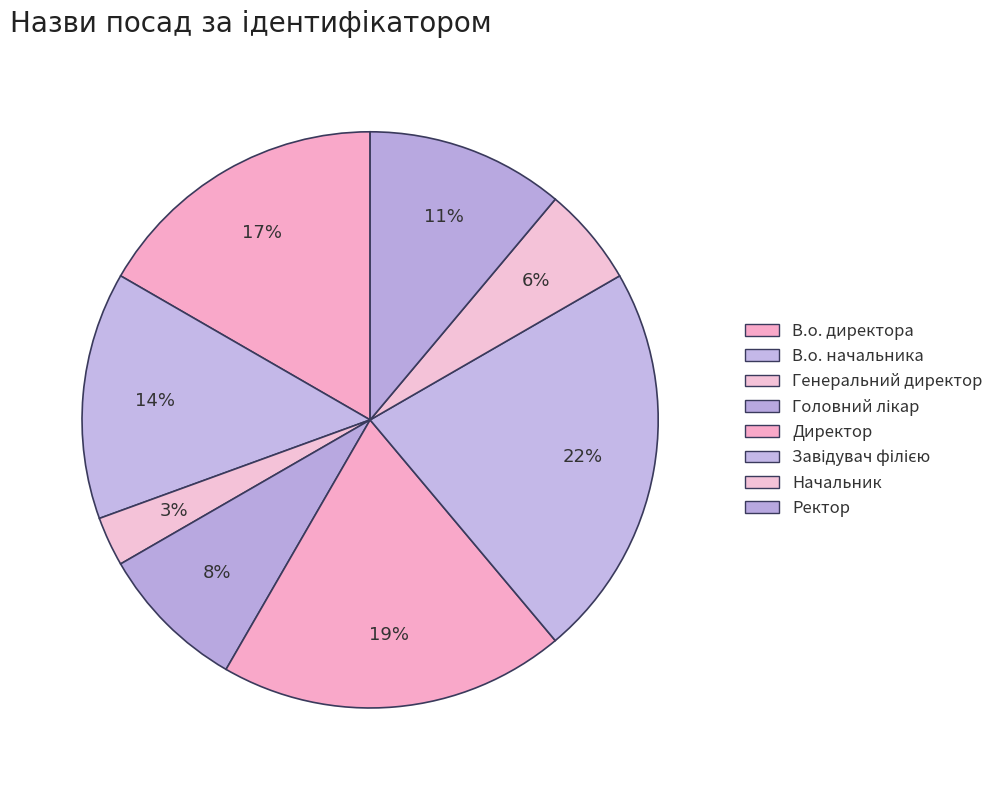

Combined, what portion of the pie is Начальник and Директор?

25.0%